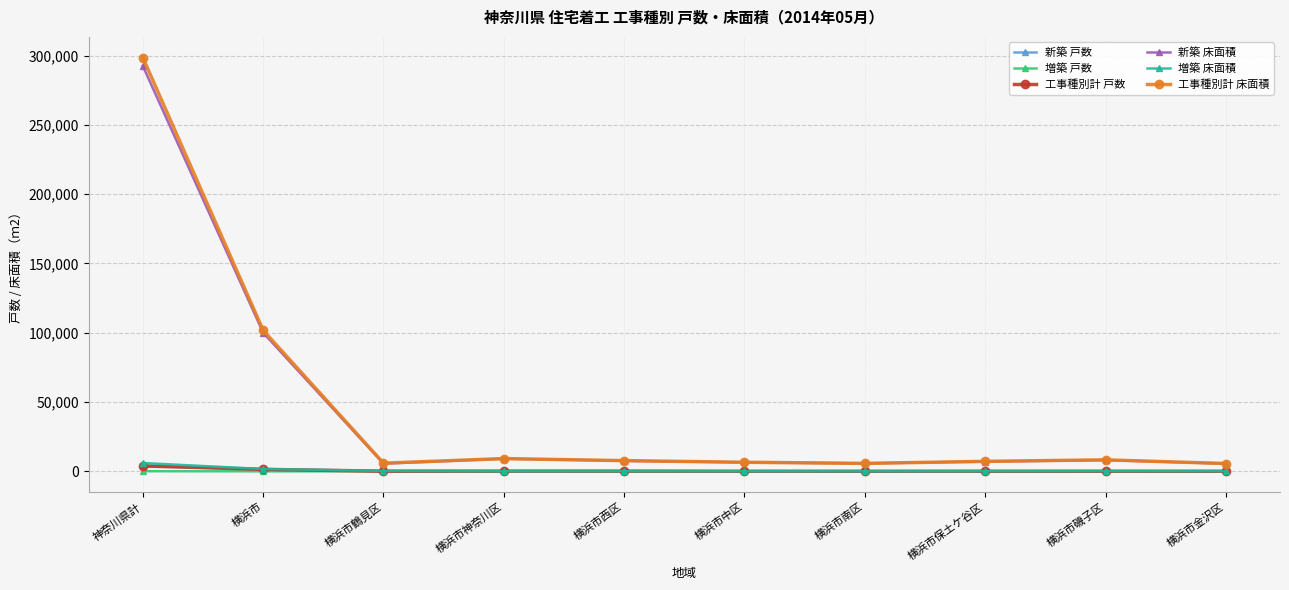

What is the total value across all series at 横浜市保土ケ谷区?

14676